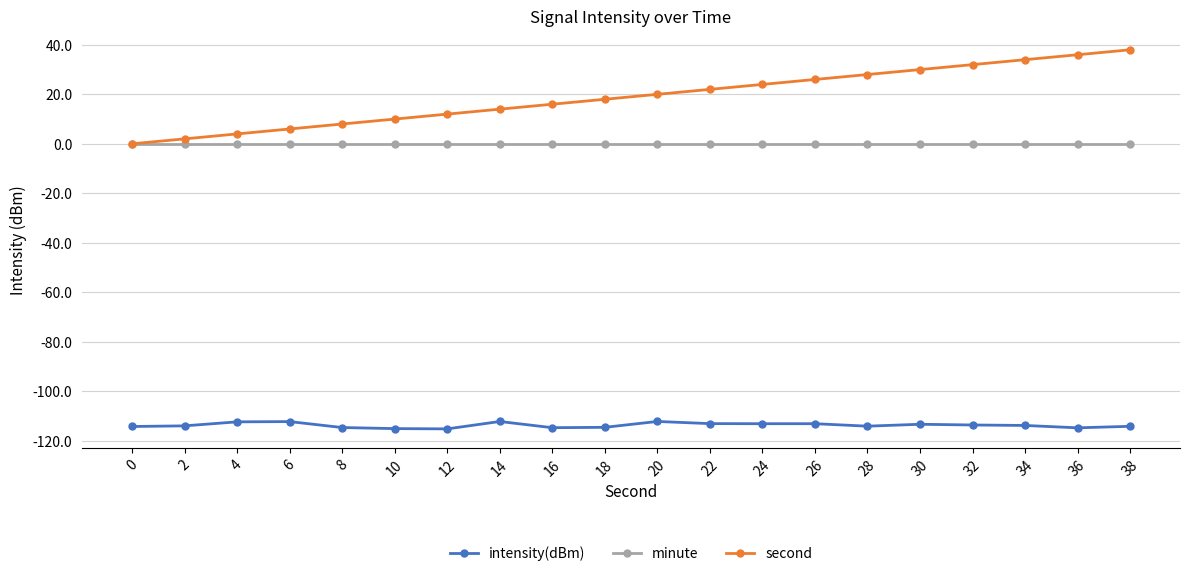

Read the intensity(dBm) value at 8.

-114.7